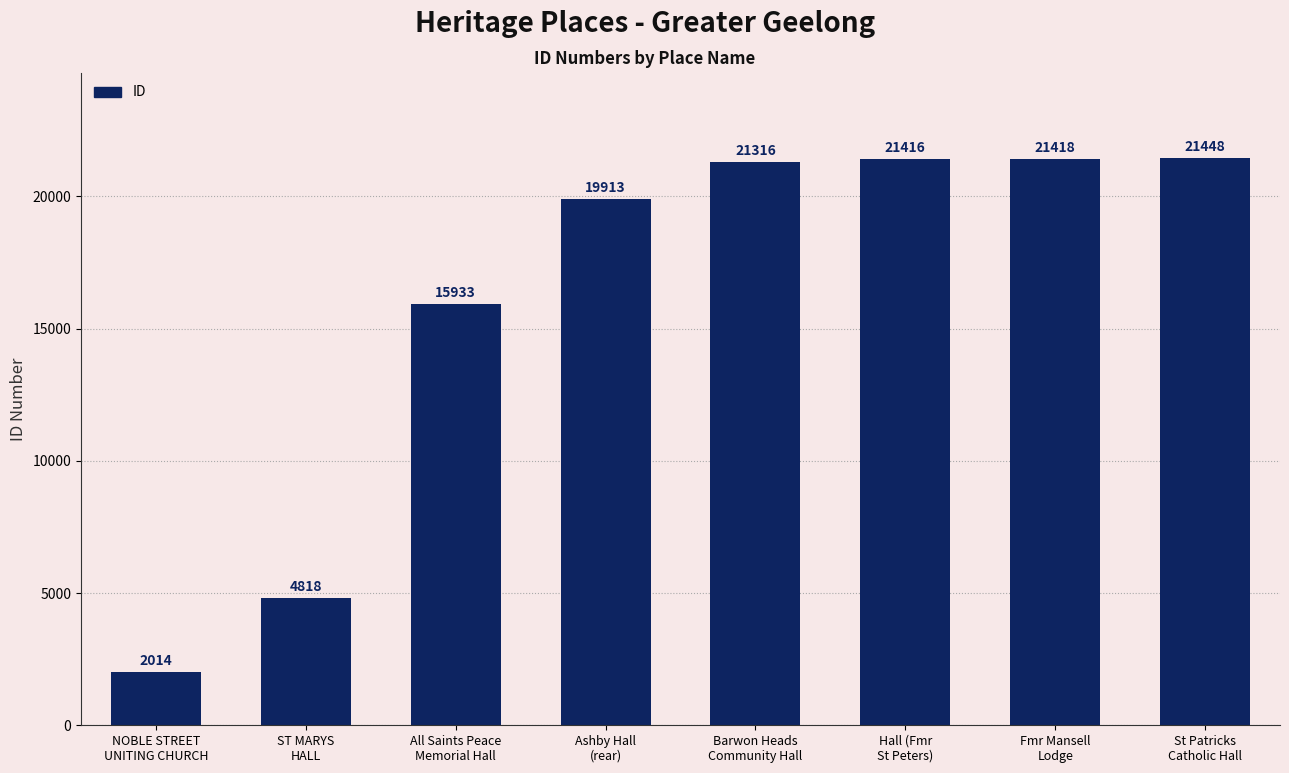

Which label corresponds to the largest value in the chart?

St Patricks
Catholic Hall